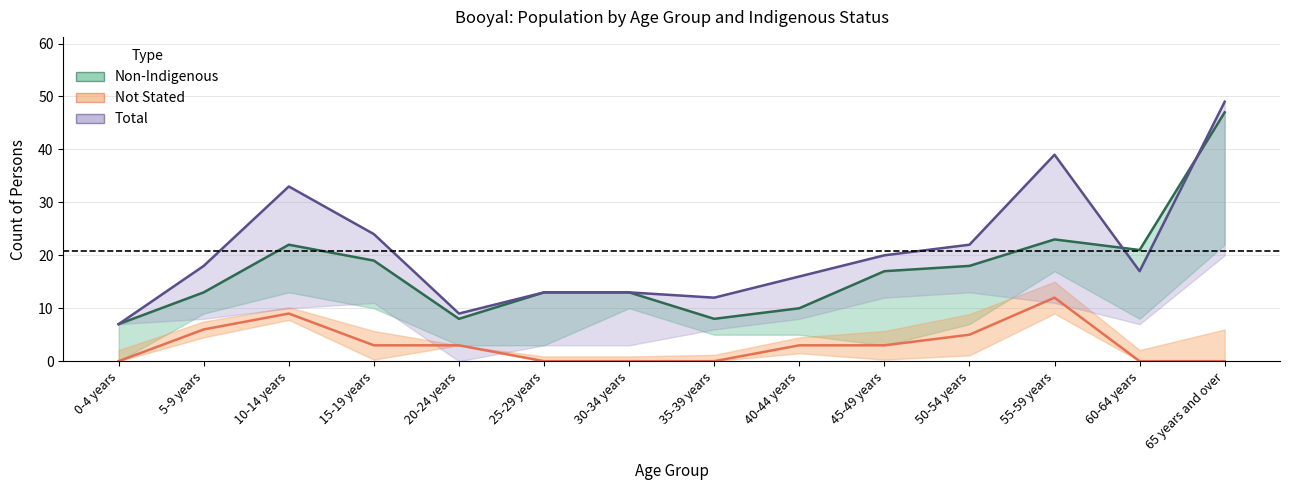

What is the label of the 6th point from the left?

25-29 years